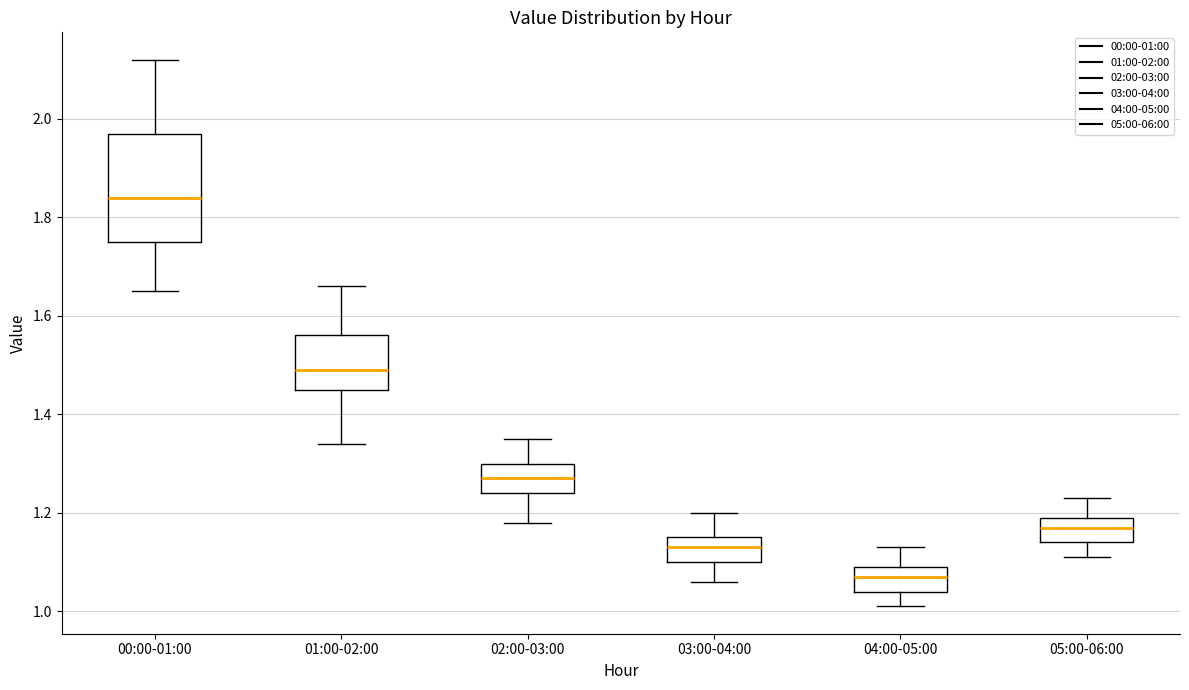

Where does the upper whisker of the box for 00:00-01:00 end on the y-axis? The values are not printed on the chart, so give them approximately, as read against the axis.

2.12